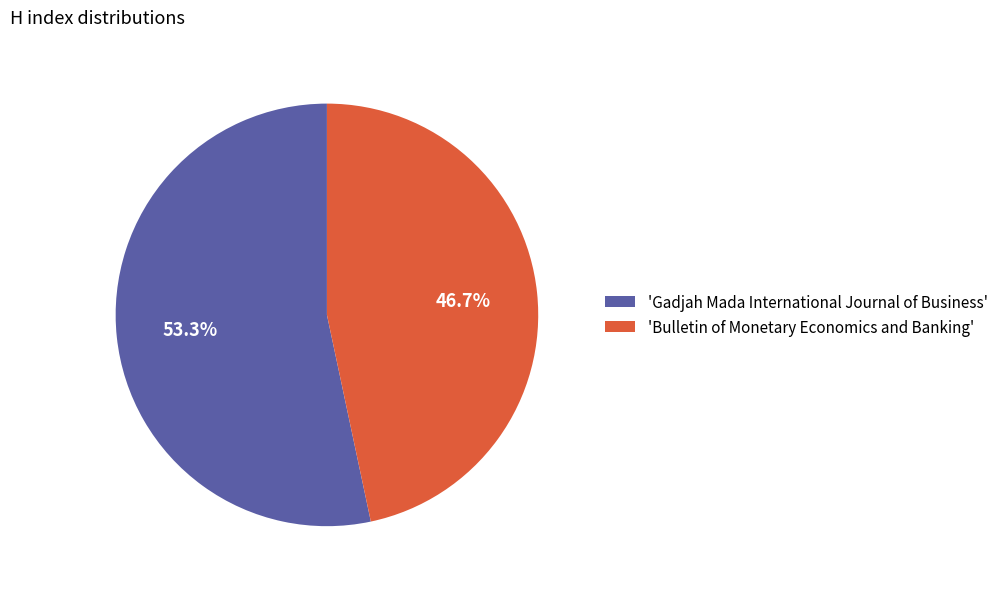

Is there a majority slice in this chart?

Yes